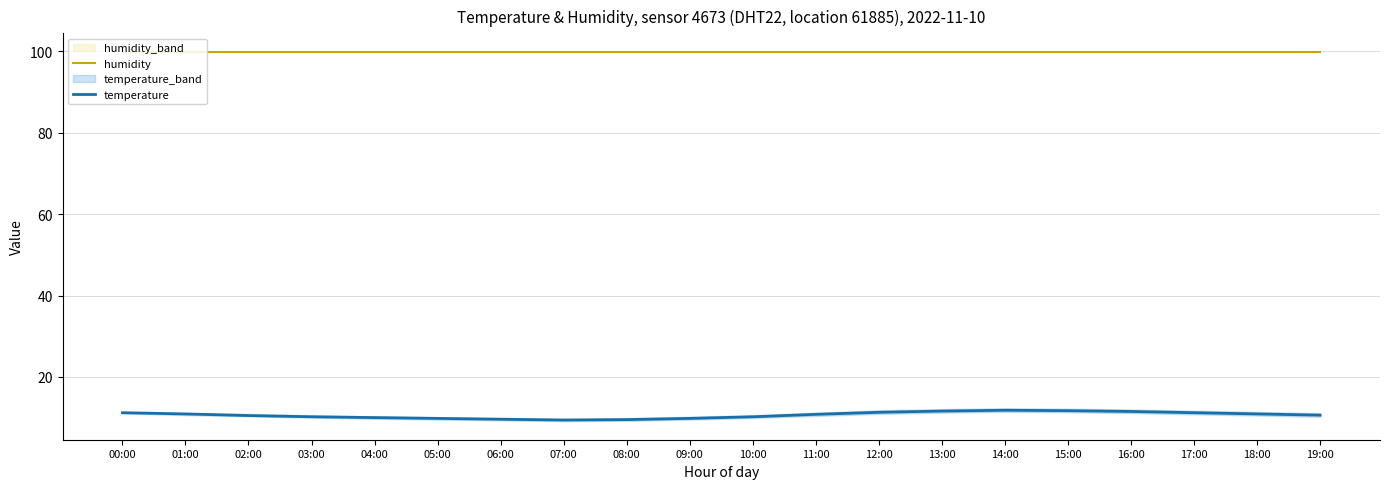

Is the value of temperature at 02:00 greater than the value of humidity at 06:00?

No